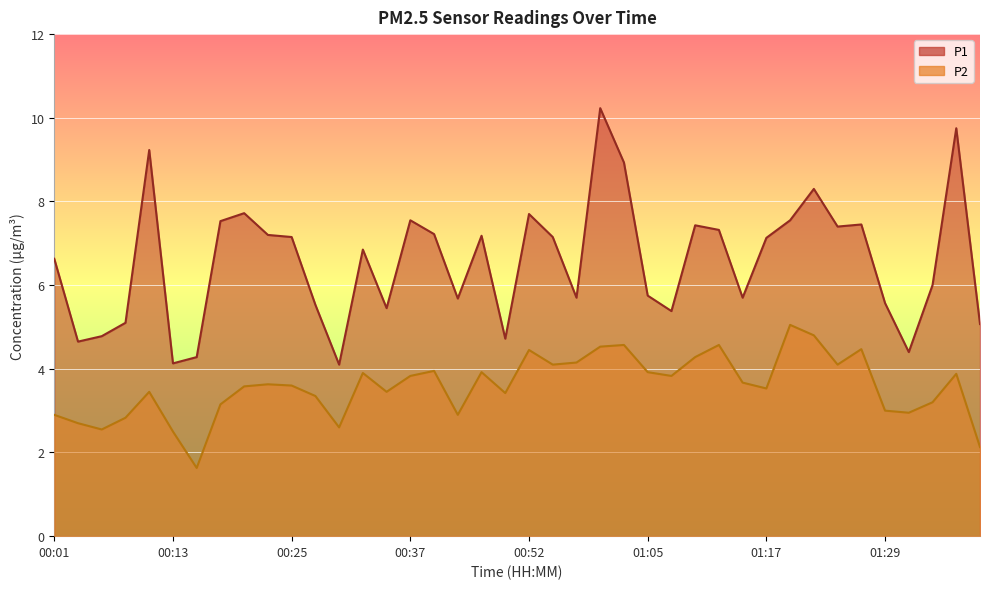

True or false: P1 and P2 cross at least once.

False